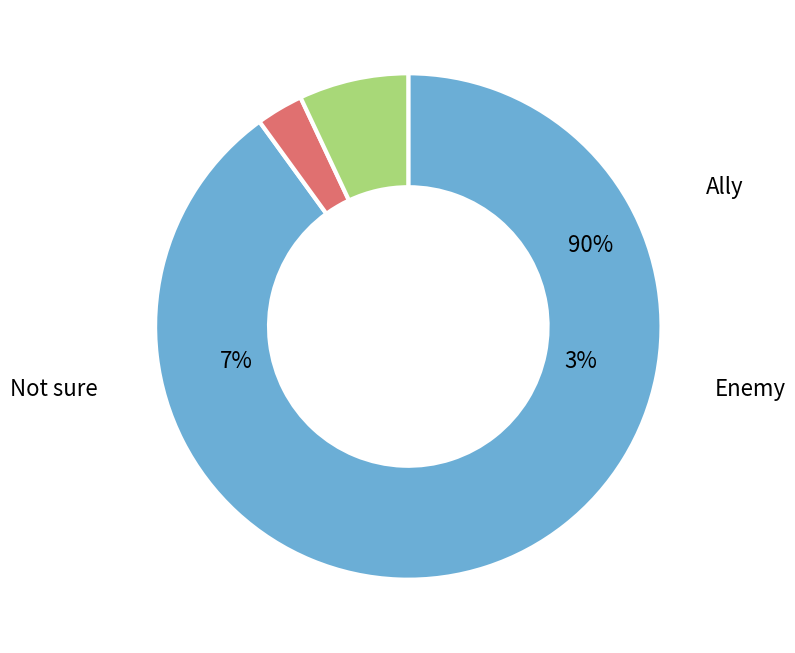

The Ally slice represents 90% of the pie. True or false?

True